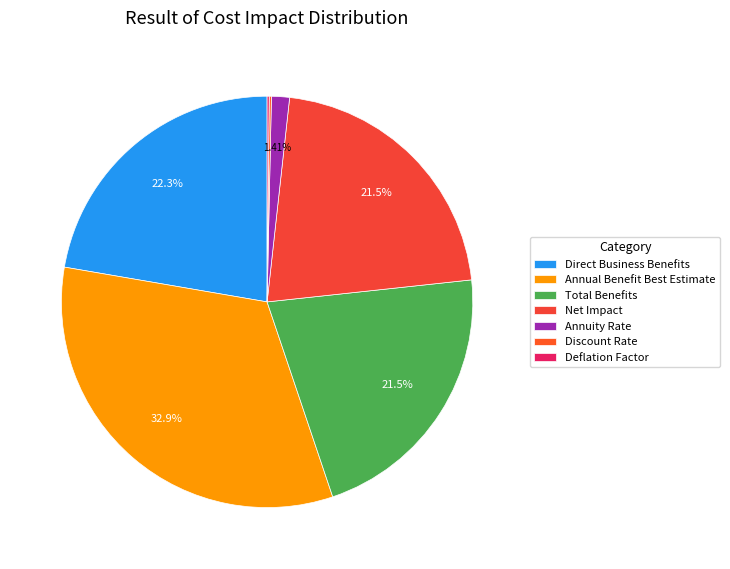

What percentage is NOT represented by Direct Business Benefits?

77.7%